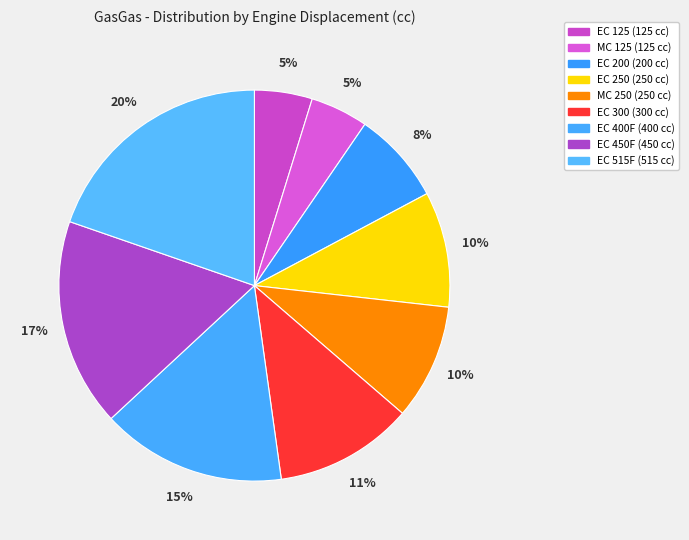

How many segments does this pie chart have?

9